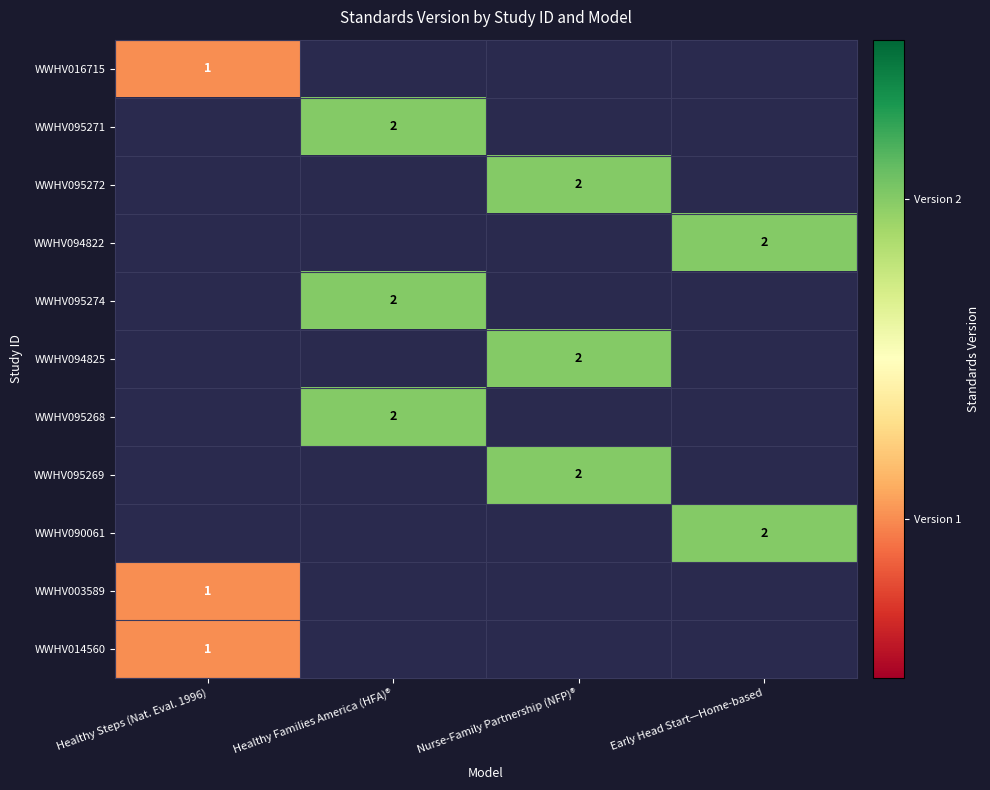

At which category is the sum across all series the highest?

Healthy Families America (HFA)®